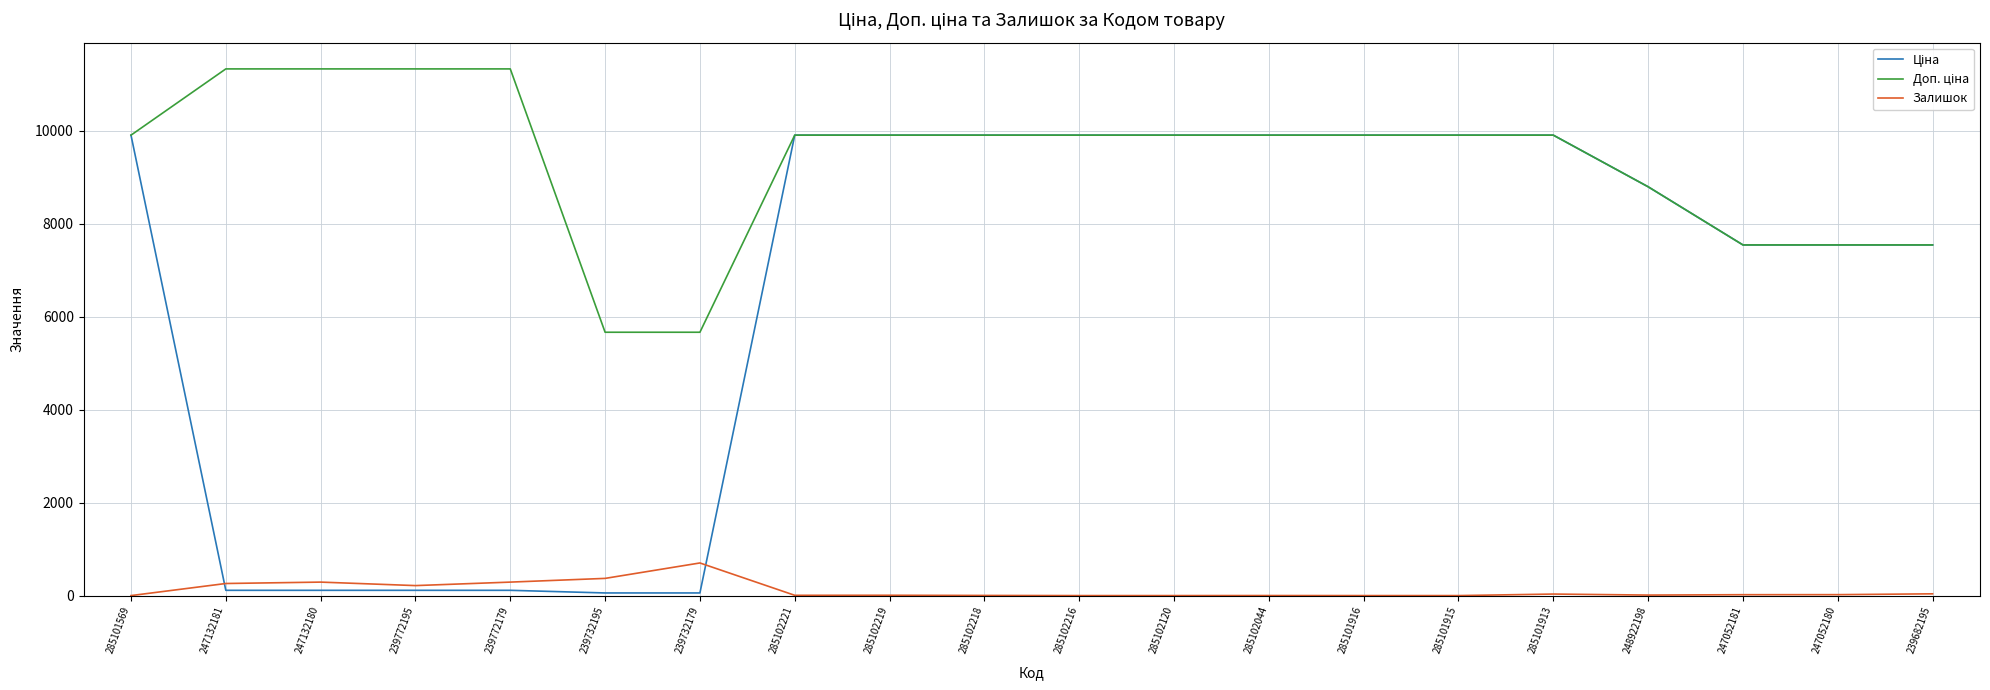

What is the highest value of the Залишок series?

702.0